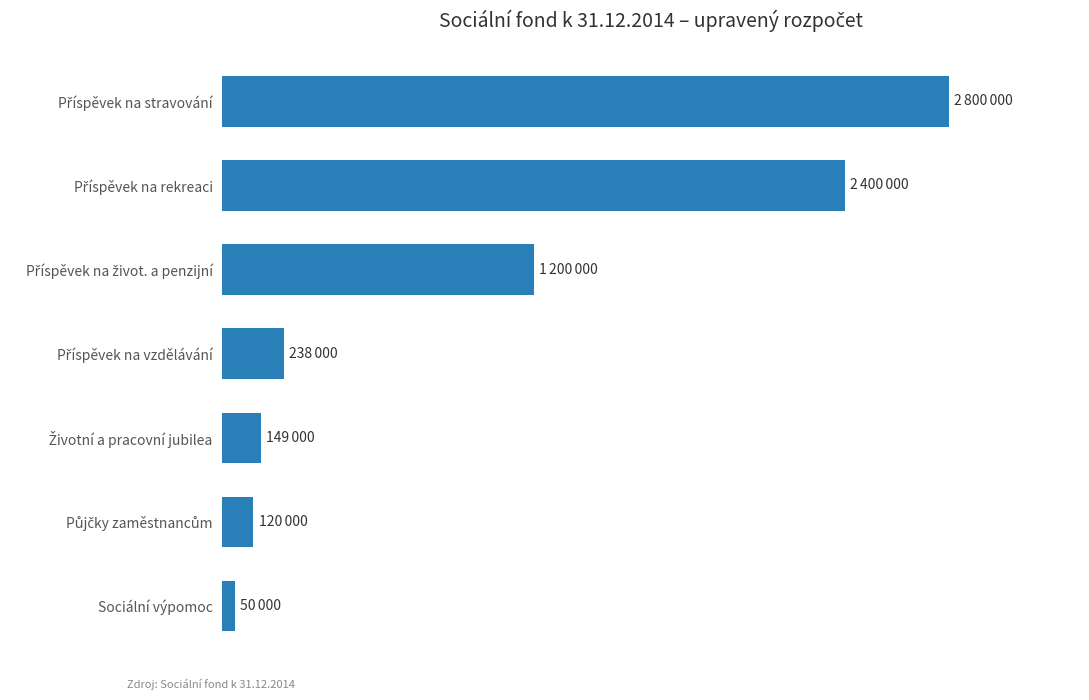

How many categories are shown in the chart?

7